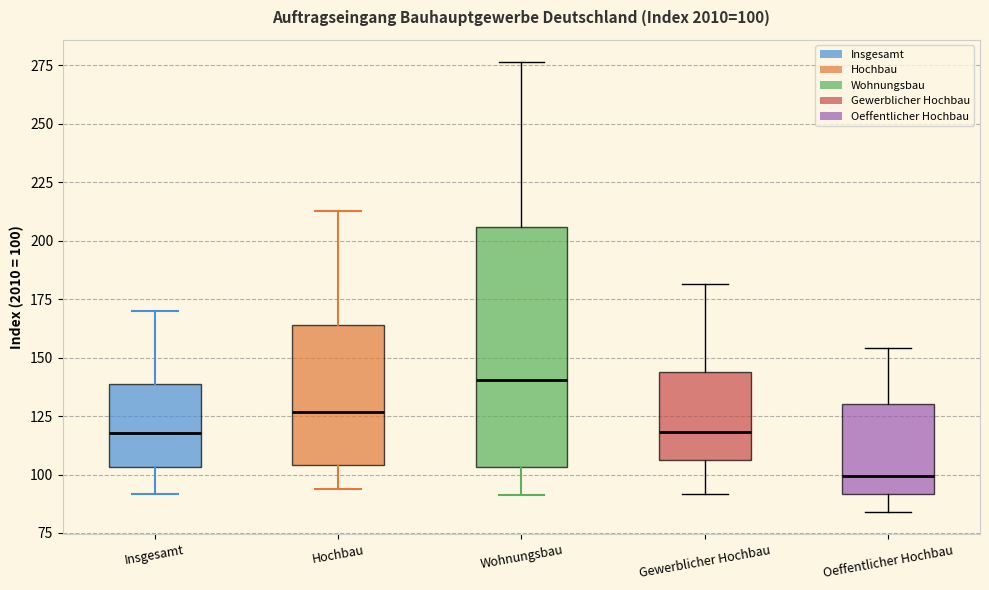

Comparing the boxes themselves (not the whiskers), which one is the tallest?

Wohnungsbau